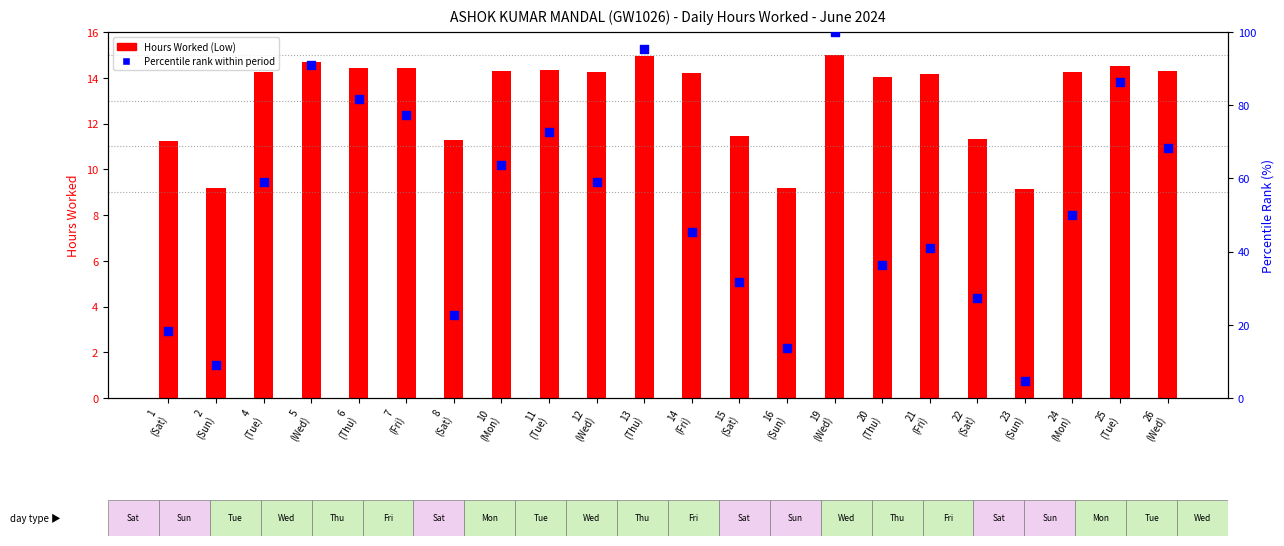

Which series reaches the minimum Y coordinate?

Percentile Rank (%)